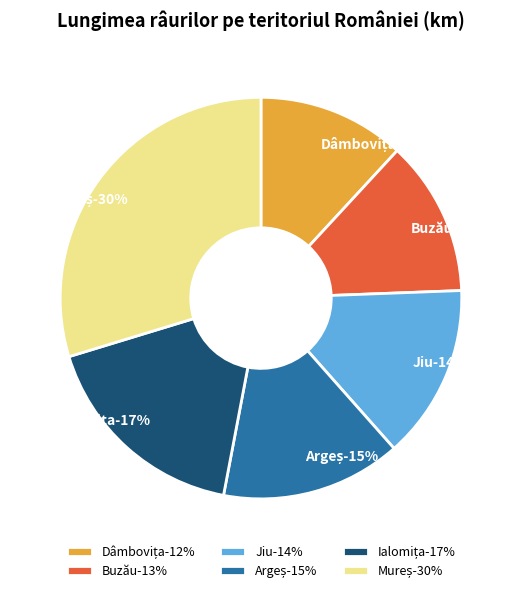

True or false: Argeș accounts for 15% of the total.

True